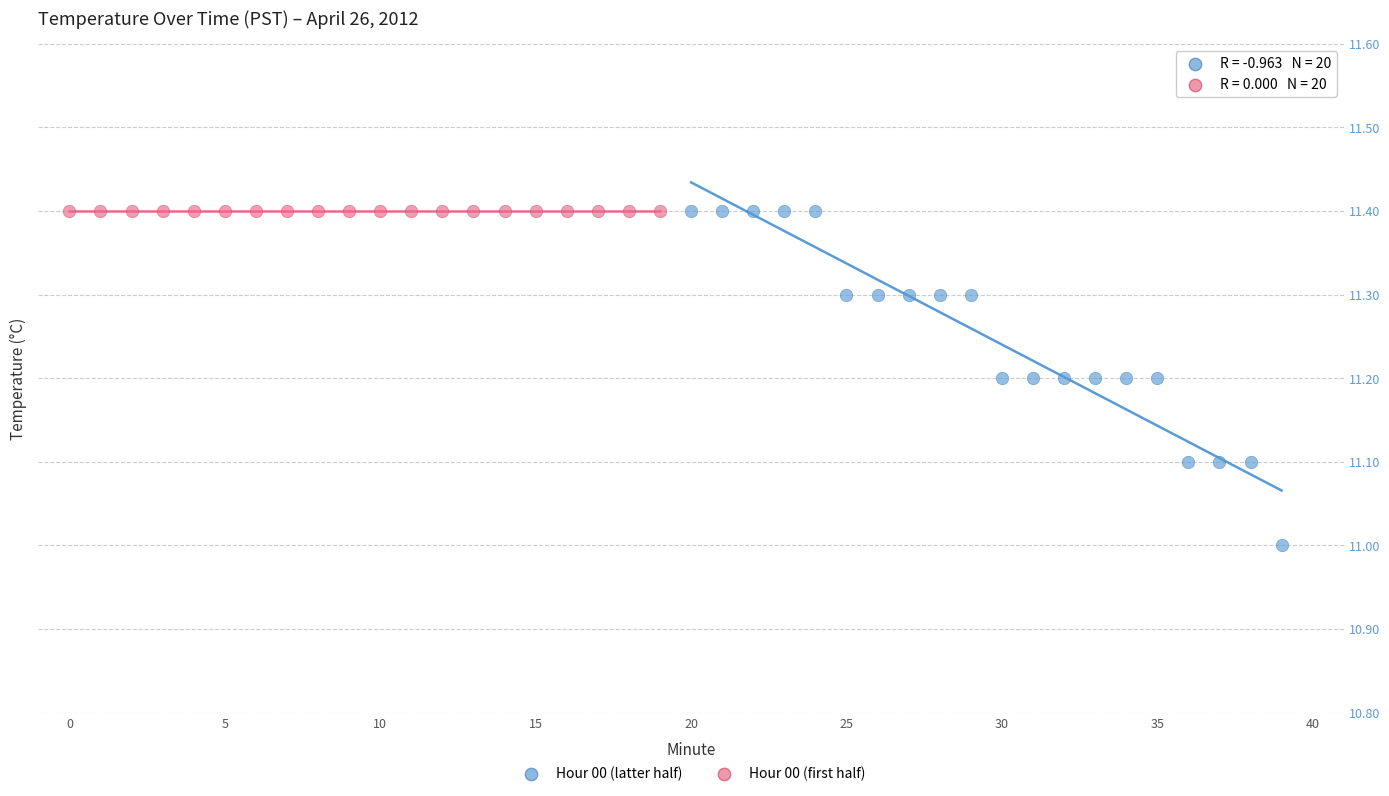

Which series reaches the minimum Y coordinate?

Hour 00 (latter half)